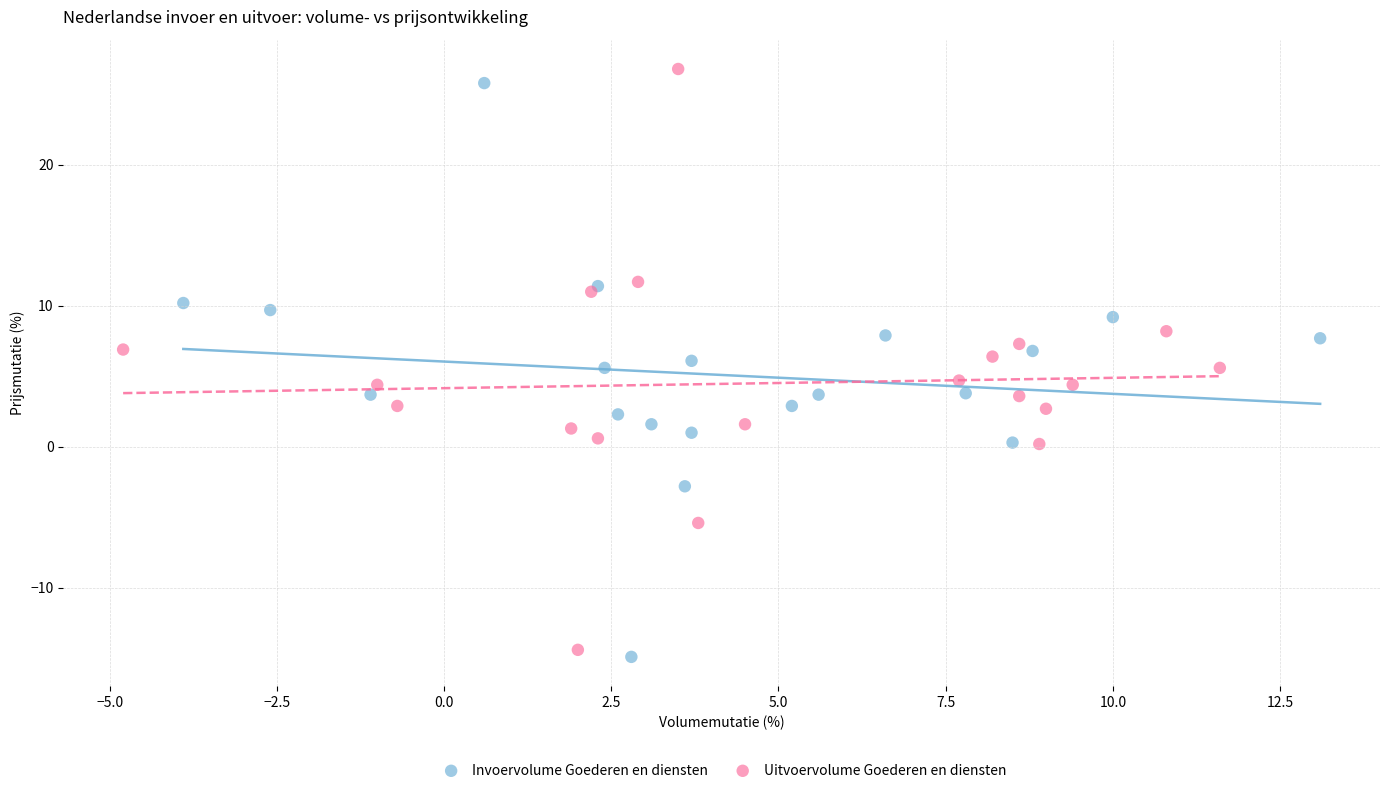

Which series has the widest spread of Y values?

Uitvoervolume Goederen en diensten